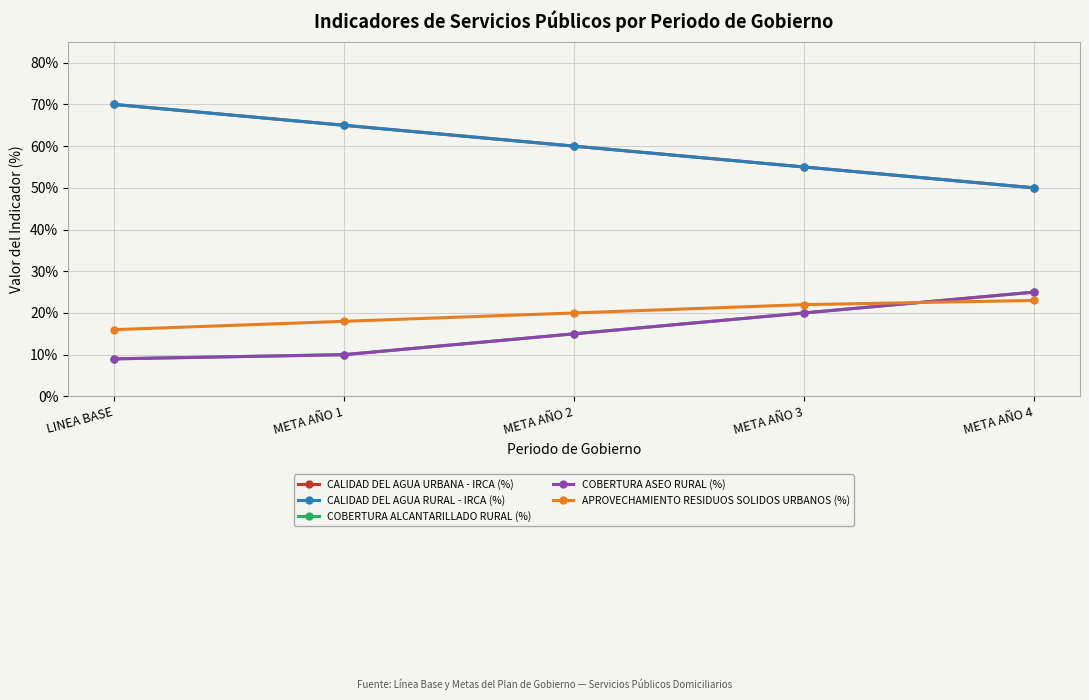

At how many categories does at least one series exceed 0?

5